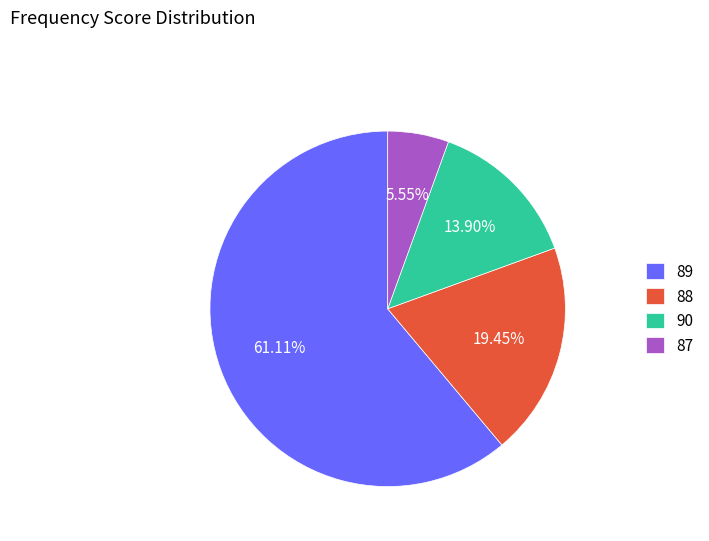

Is there any slice that represents more than half of the pie?

Yes